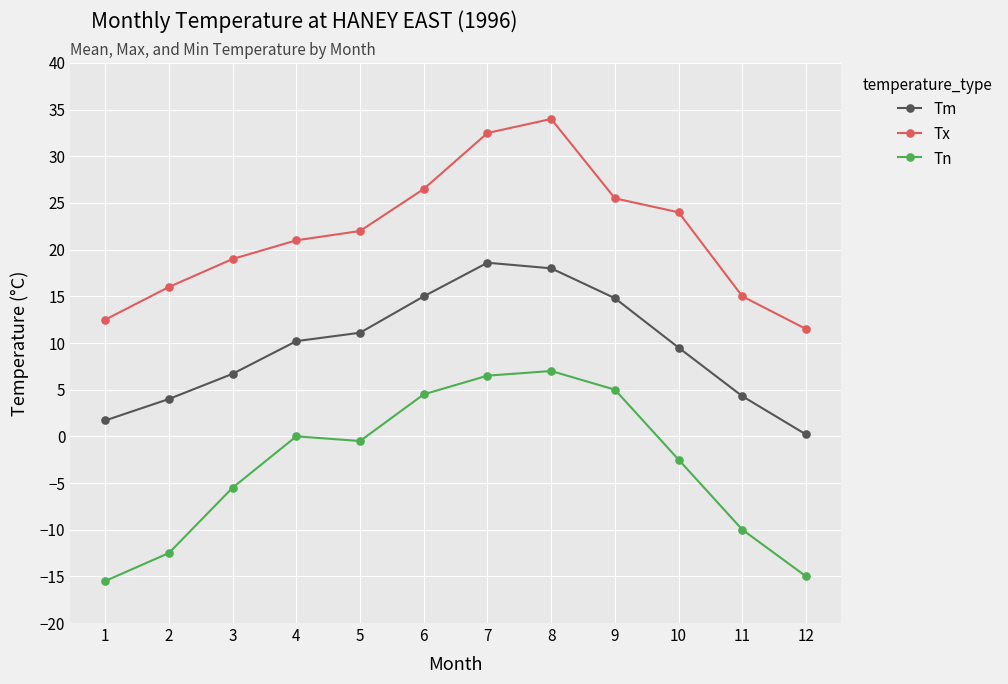

True or false: Tn and Tm cross at least once.

False